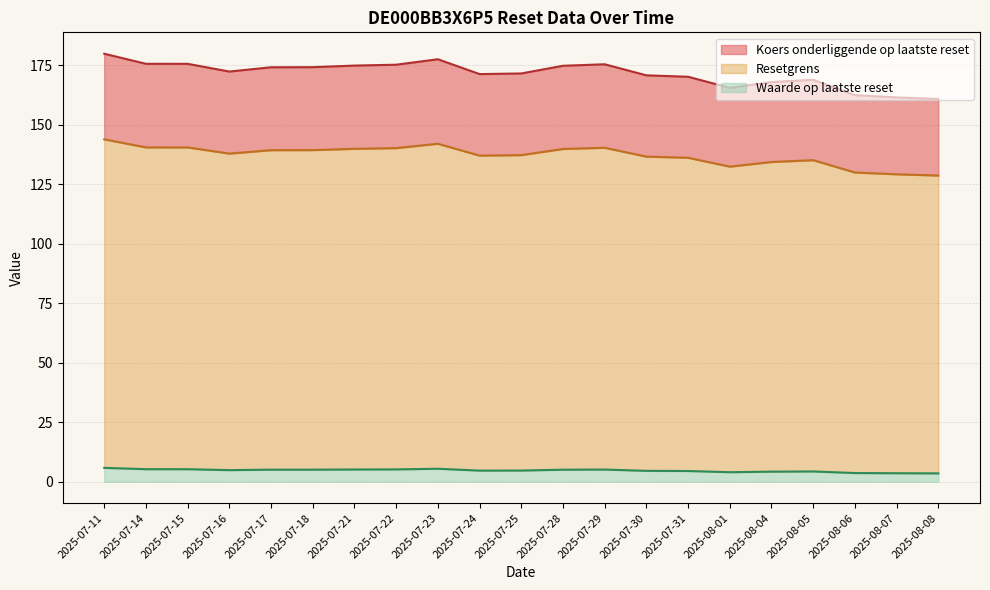

At how many categories does at least one series exceed 99?

21